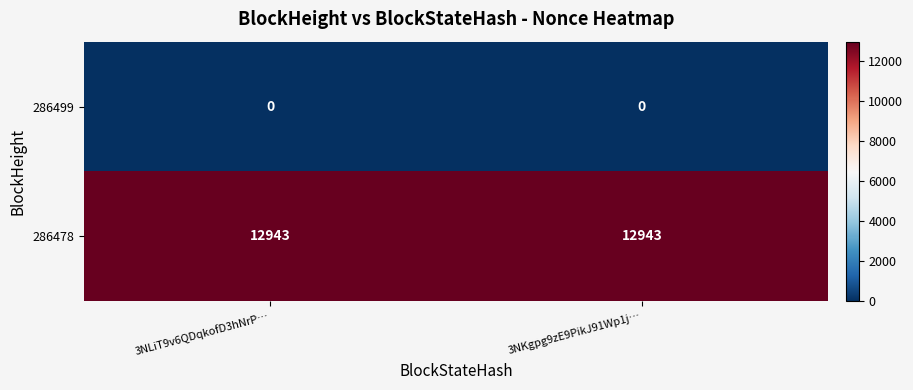

What is the maximum value shown in the chart?

12943